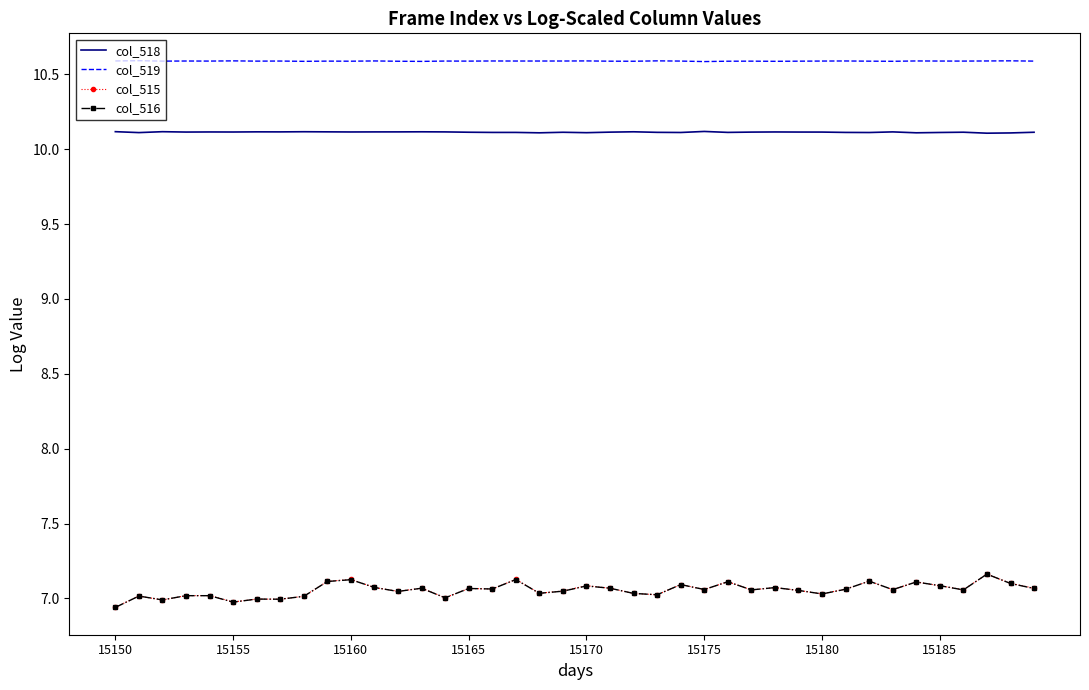

What is the greatest value displayed?

10.6